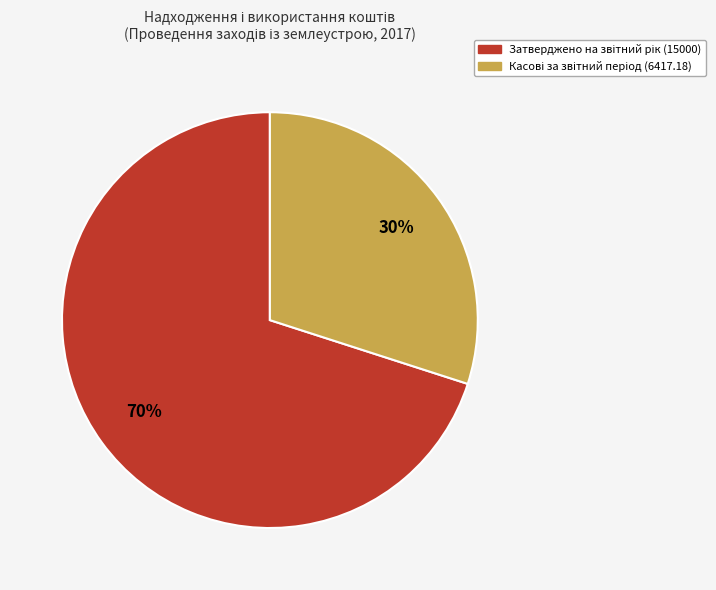

To the nearest percent, what is the difference between the largest and smallest slice percentages?

40%